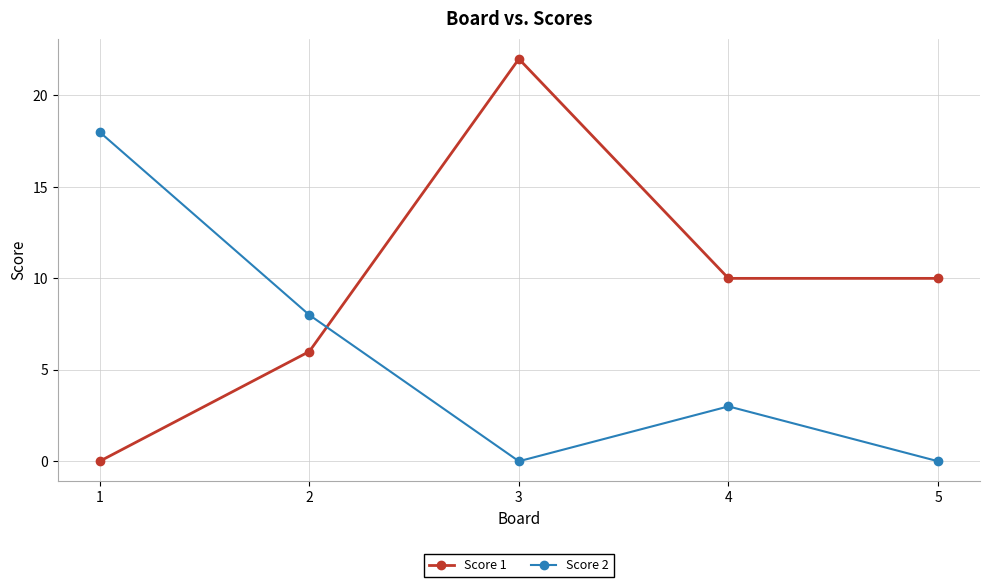

How many lines are shown in the chart?

2